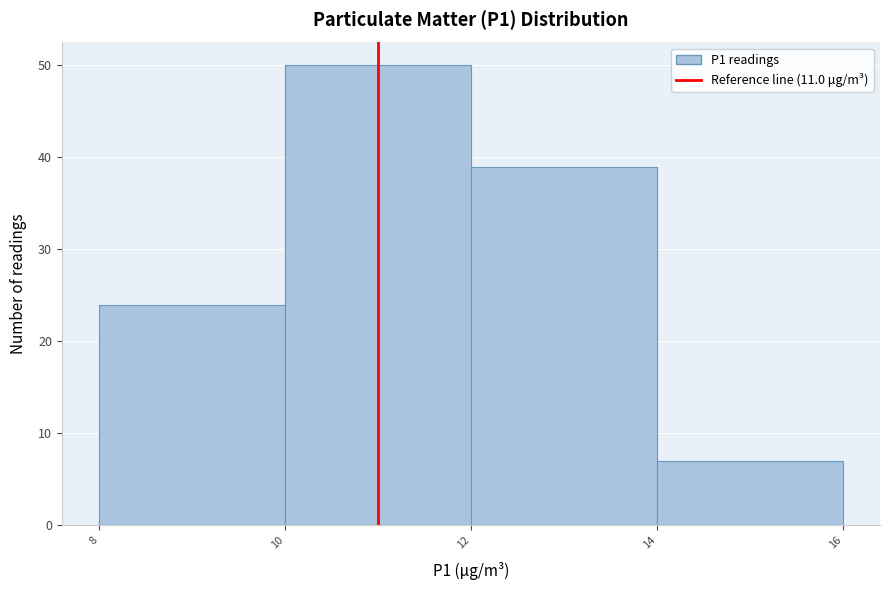

Reading left to right, transcribe this chart: for each bar, give the range it covers on the x-axis and its height. The values are not printed on the chart, so give them approximately, as read against the axis.

8 to 10: 24
10 to 12: 50
12 to 14: 39
14 to 16: 7